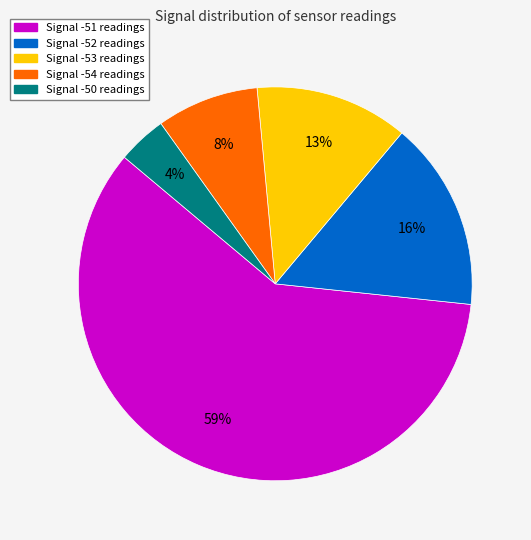

Is there any slice that represents more than half of the pie?

Yes